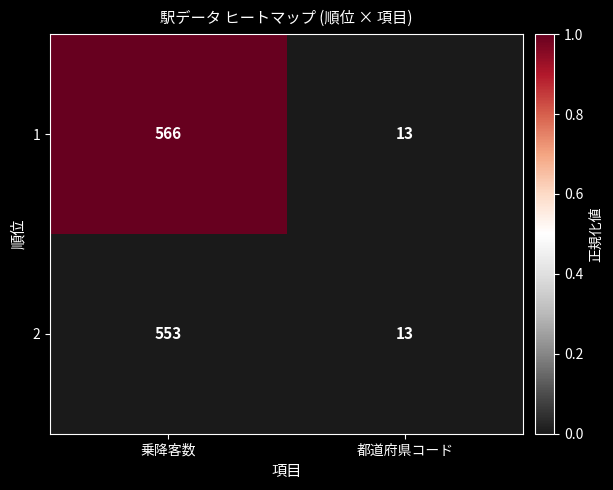

Which series has the widest spread of values?

1